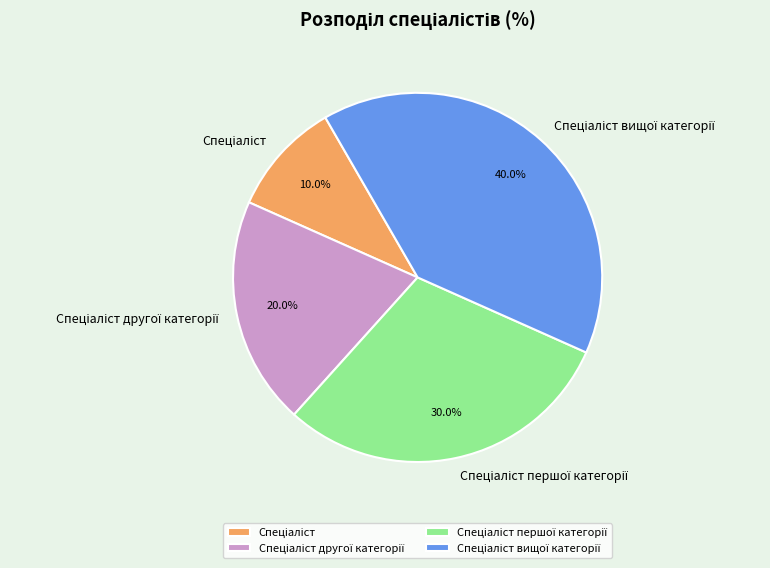

Is there any slice that represents more than half of the pie?

No